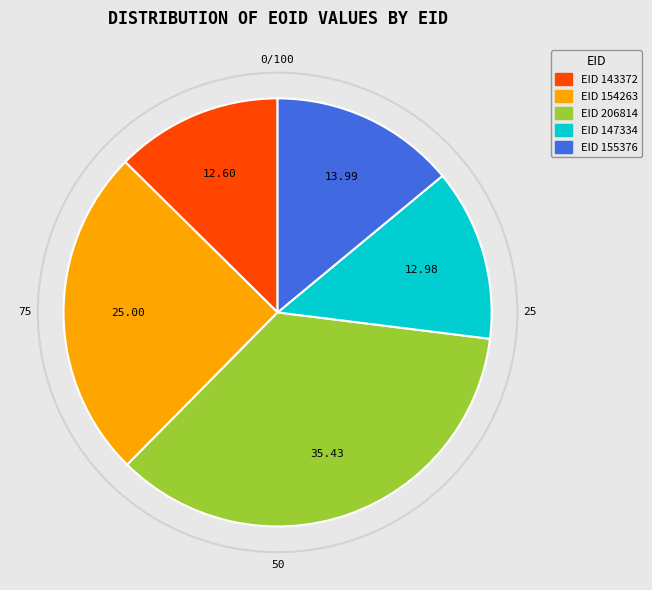

Count the number of slices in the pie.

5